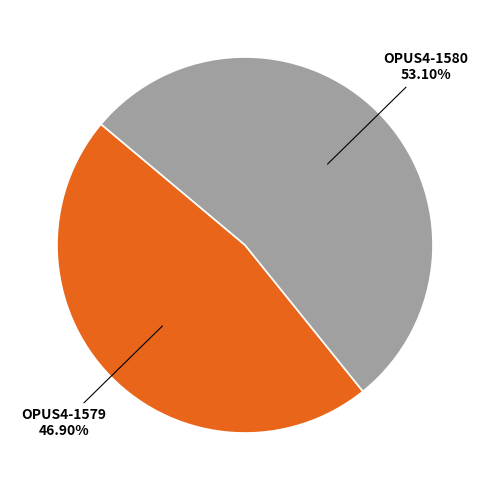

To the nearest percent, what is the difference between the OPUS4-1579 and OPUS4-1580 slice percentages?

6%